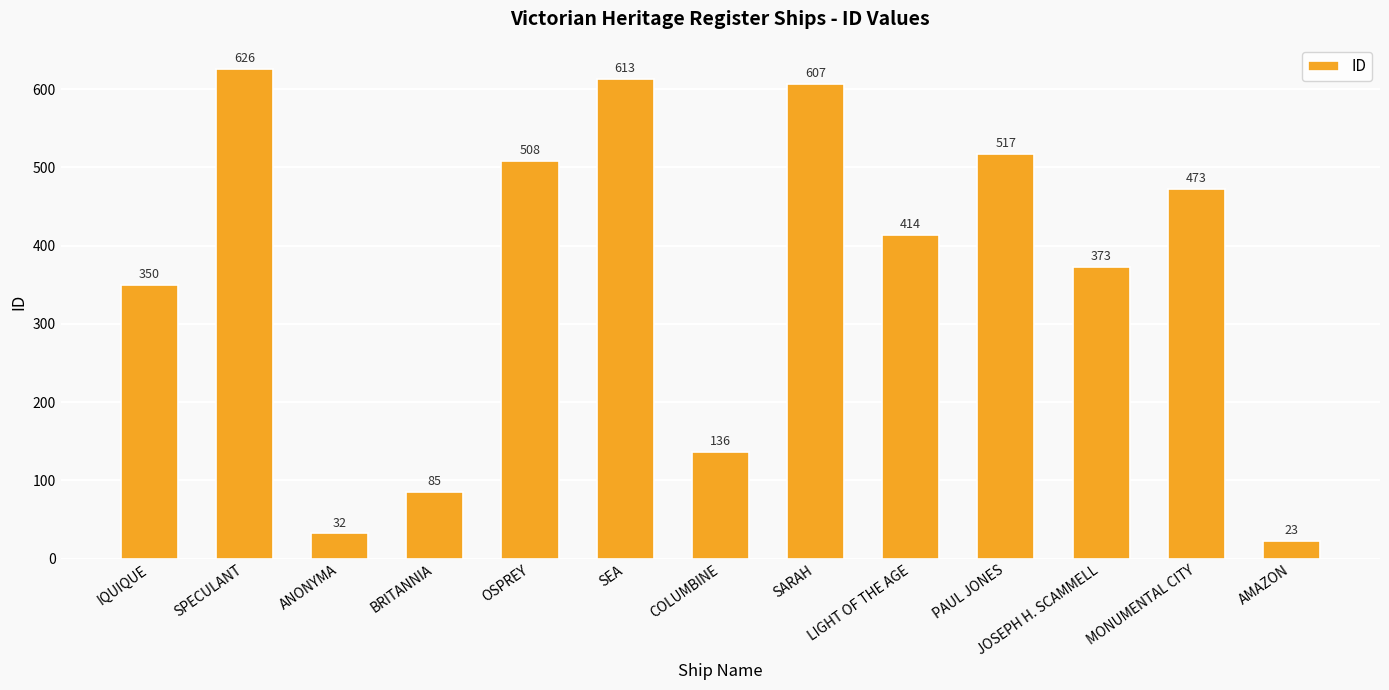

What is the change in value from PAUL JONES to JOSEPH H. SCAMMELL?

-144